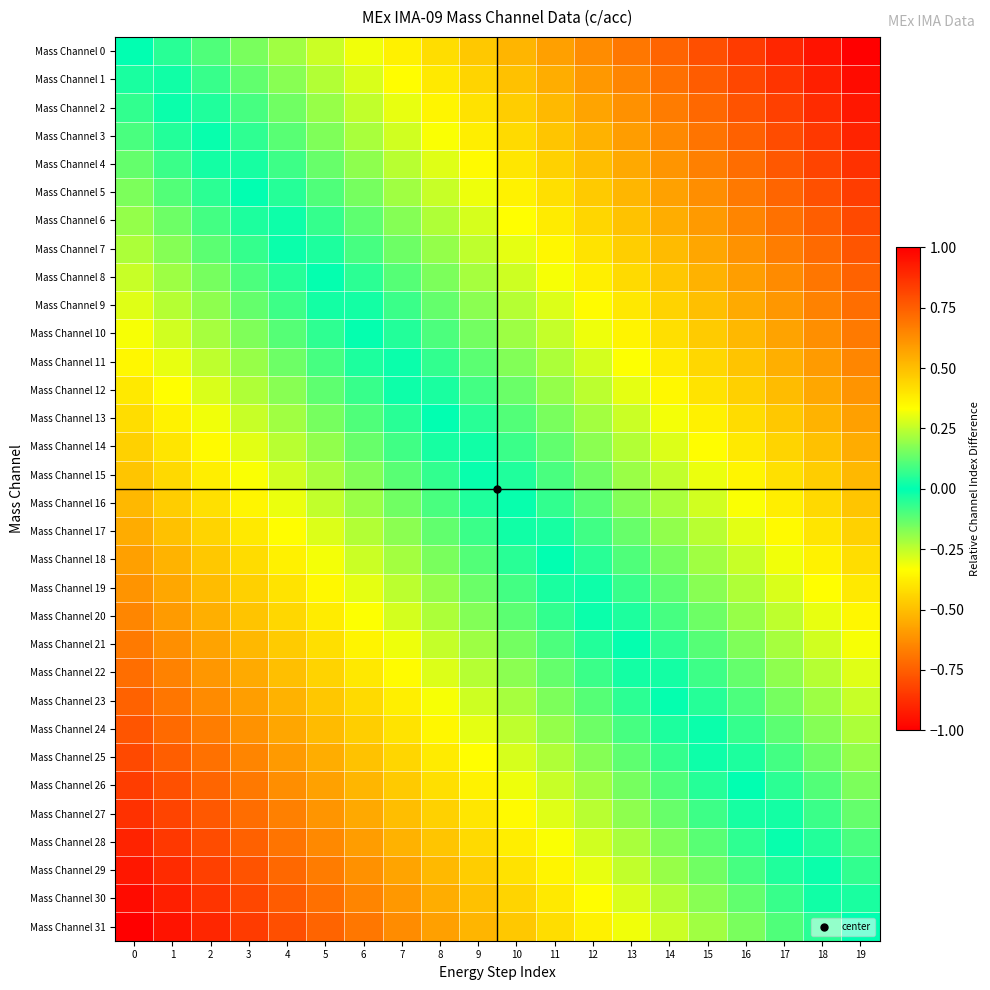

Which series has the largest range (max minus min)?

Mass Channel 0